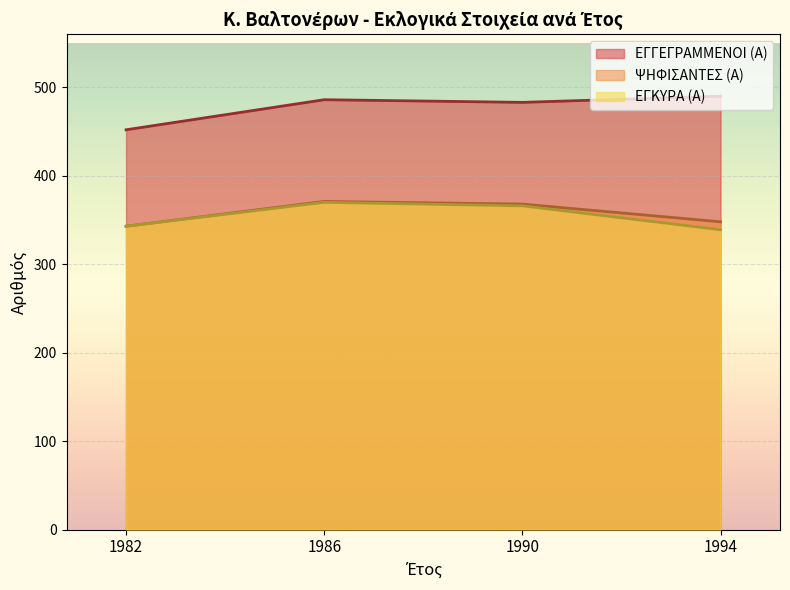

What is the lowest value of the ΨΗΦΙΣΑΝΤΕΣ (Α) series?

343